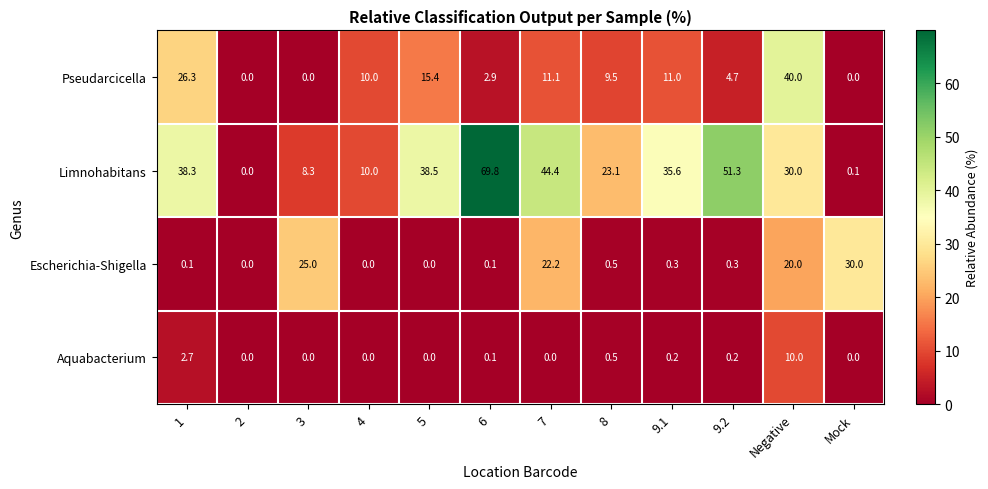

Which label corresponds to the largest value in the chart?

6